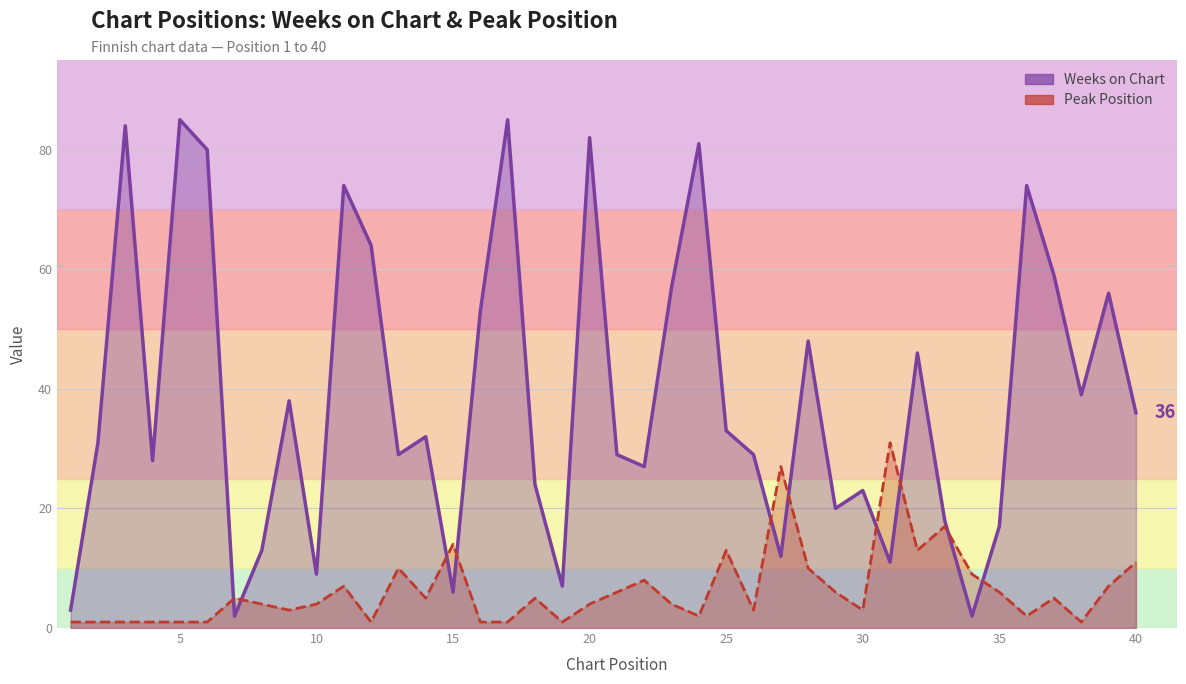

Reading left to right, extract all data points from this chart.

Weeks on Chart: 3	31	84	28	85	80	2	13	38	9	74	64	29	32	6	53	85	24	7	82	29	27	57	81	33	29	12	48	20	23	11	46	18	2	17	74	59	39	56	36
Peak Position: 1	1	1	1	1	1	5	4	3	4	7	1	10	5	14	1	1	5	1	4	6	8	4	2	13	3	27	10	6	3	31	13	17	9	6	2	5	1	7	11